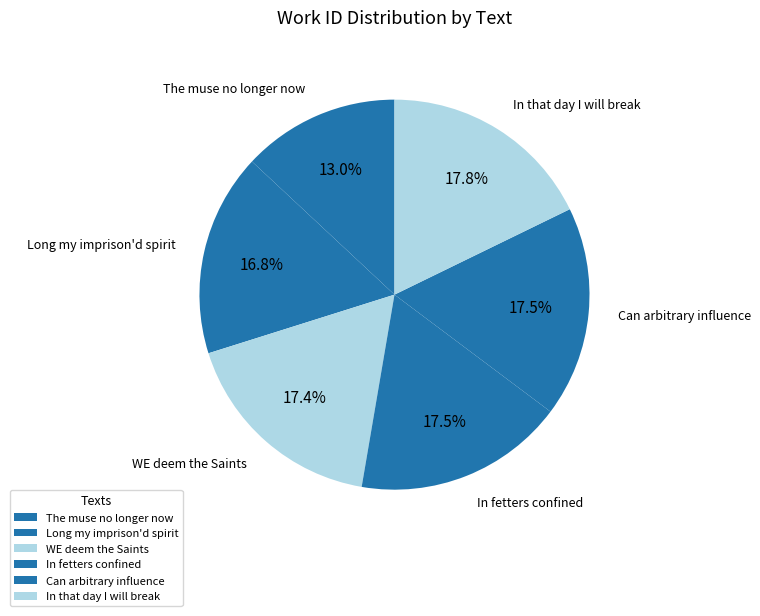

What portion of the pie excludes Can arbitrary influence?

82.5%